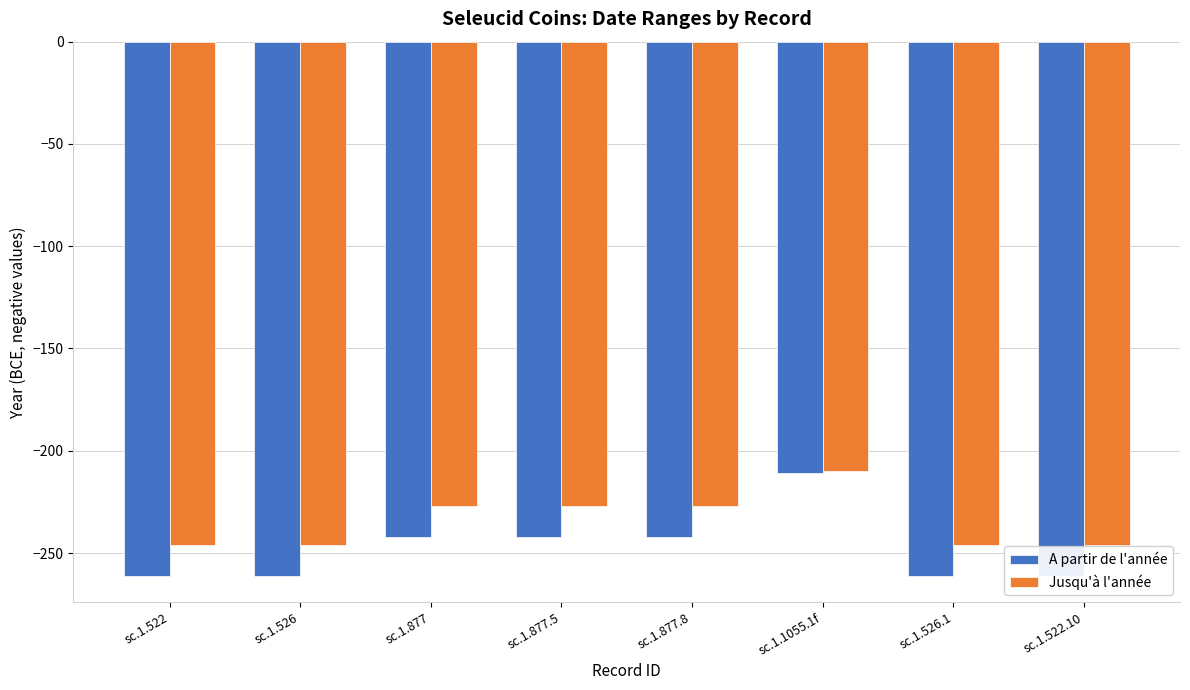

Where is Jusqu'à l'année nearest to the value -228?

sc.1.877